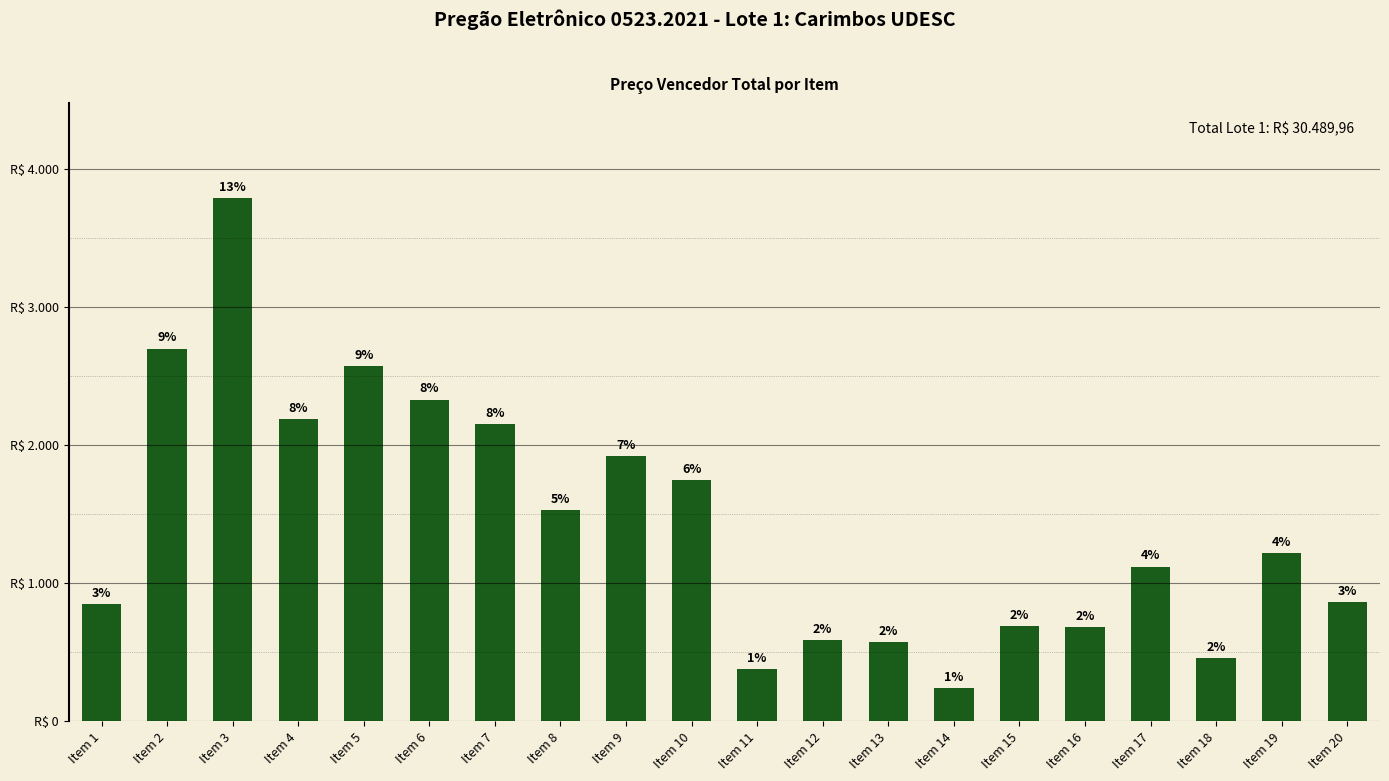

What is the value of the 4th bar from the left?

2189.1